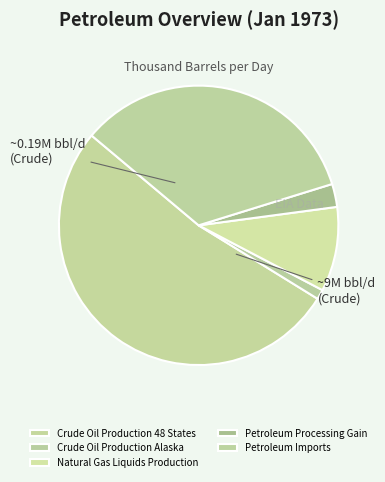

Which category has the biggest portion of the pie?

Crude Oil Production 48 States